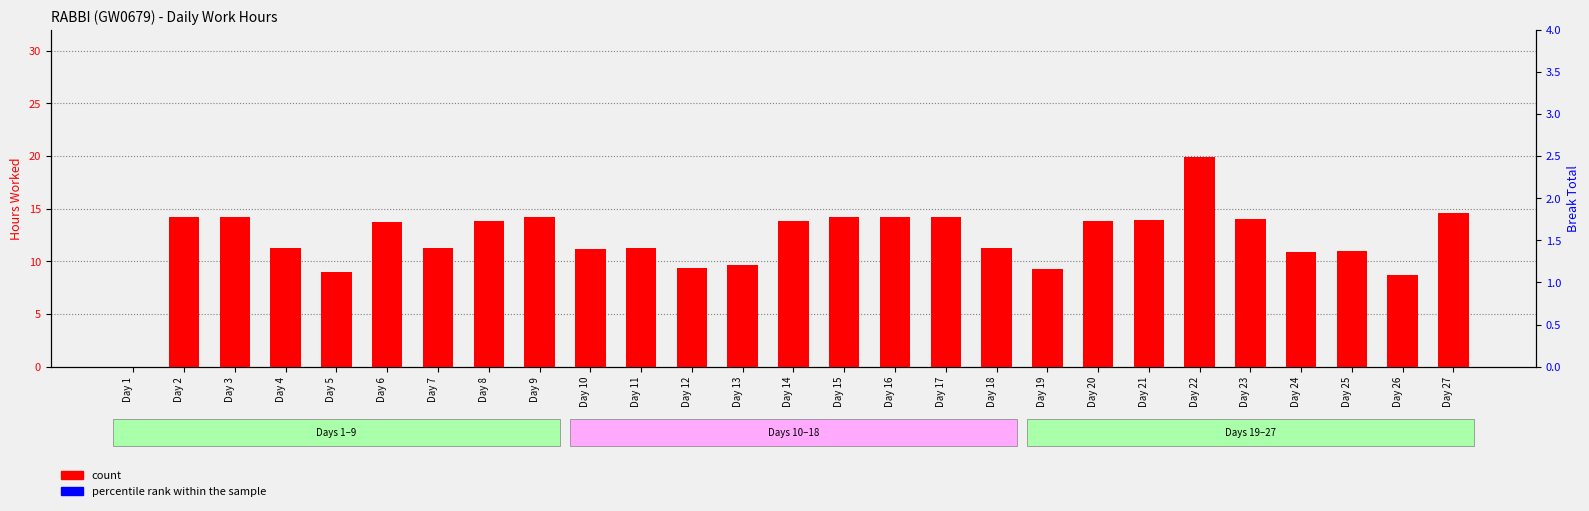

Reading left to right, list all the values displayed in this chart.

count: 0.0	14.2	14.2	11.3	9.0	13.8	11.3	13.8	14.2	11.2	11.3	9.3	9.6	13.8	14.2	14.2	14.2	11.3	9.3	13.8	13.9	19.9	14.0	10.9	11.0	8.7	14.6
percentile rank within the sample: 0.0	0.0	0.0	0.0	0.0	0.0	0.0	0.0	0.0	0.0	0.0	0.0	0.0	0.0	0.0	0.0	0.0	0.0	0.0	0.0	0.0	0.0	0.0	0.0	0.0	0.0	0.0